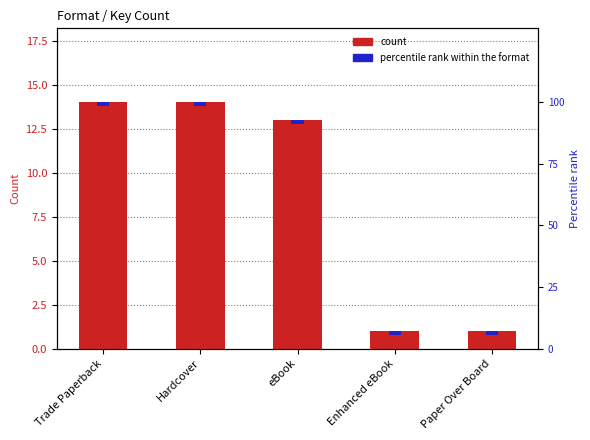

Reading right to left, what are all the values shown in this chart?

count: 1.0	1.0	13.0	14.0	14.0
percentile rank: 1.5	1.5	1.5	1.5	1.5